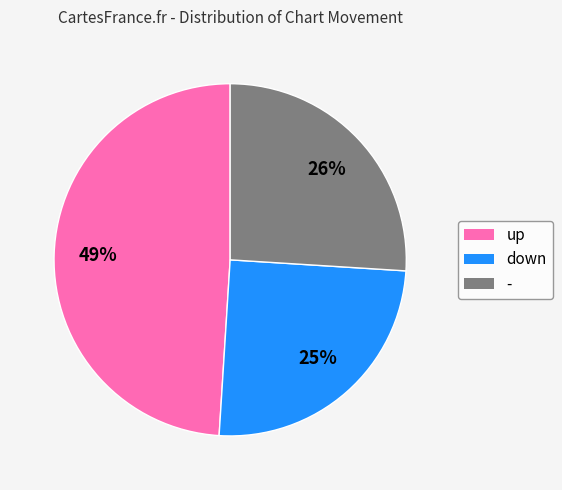

Approximately how many times larger is the value at - compared to down?

1.0